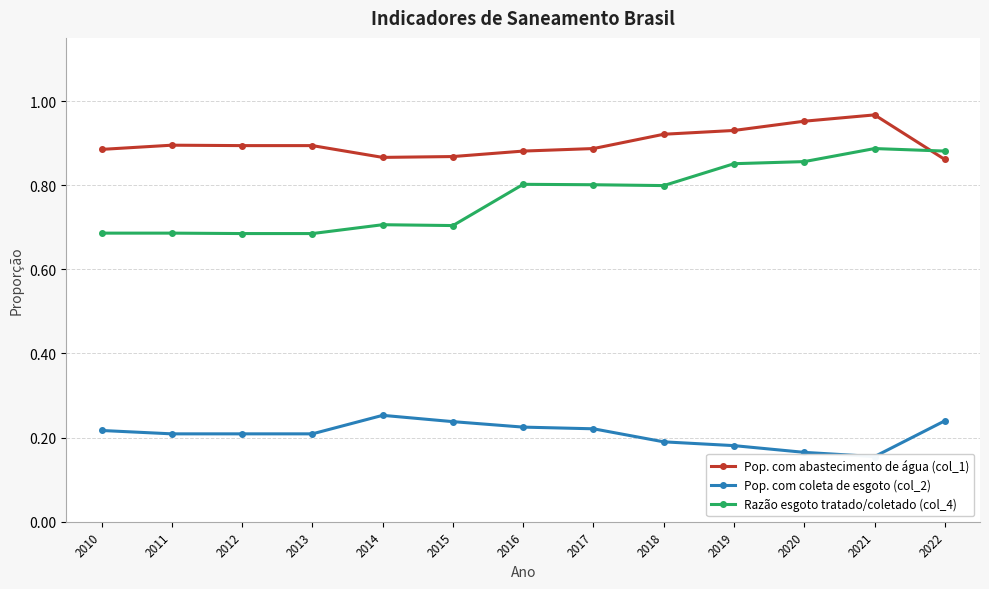

At which category does Pop. com coleta de esgoto (col_2) reach its first local peak?

2014